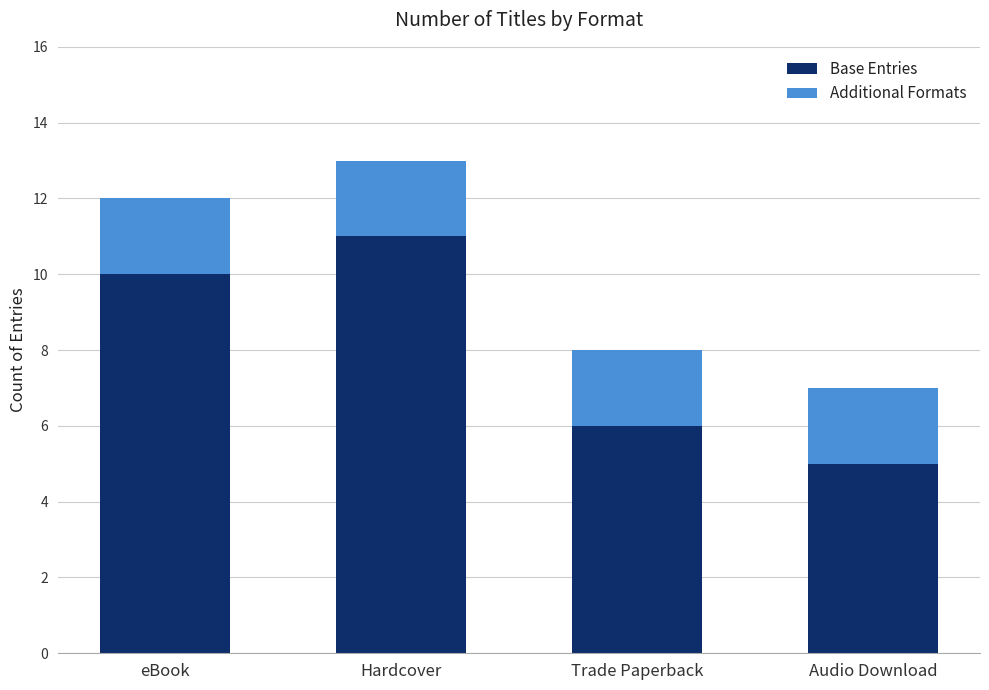

How many series are shown in this chart?

2